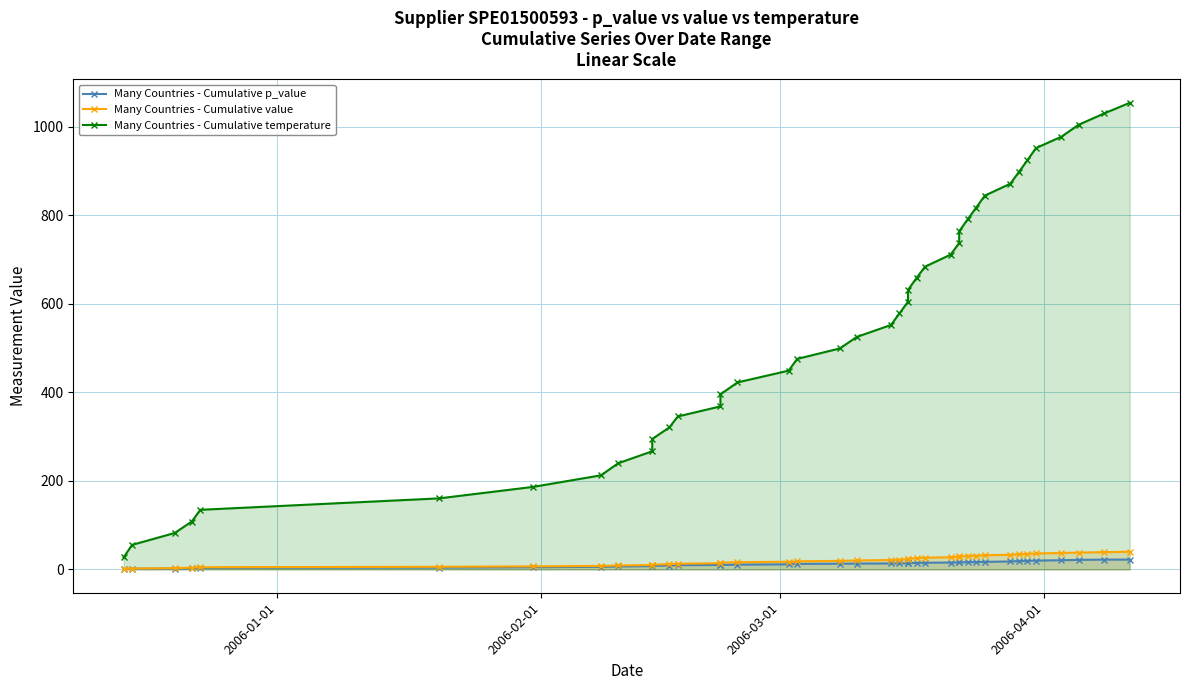

What is the average value of the Many Countries - Cumulative temperature series?

541.2